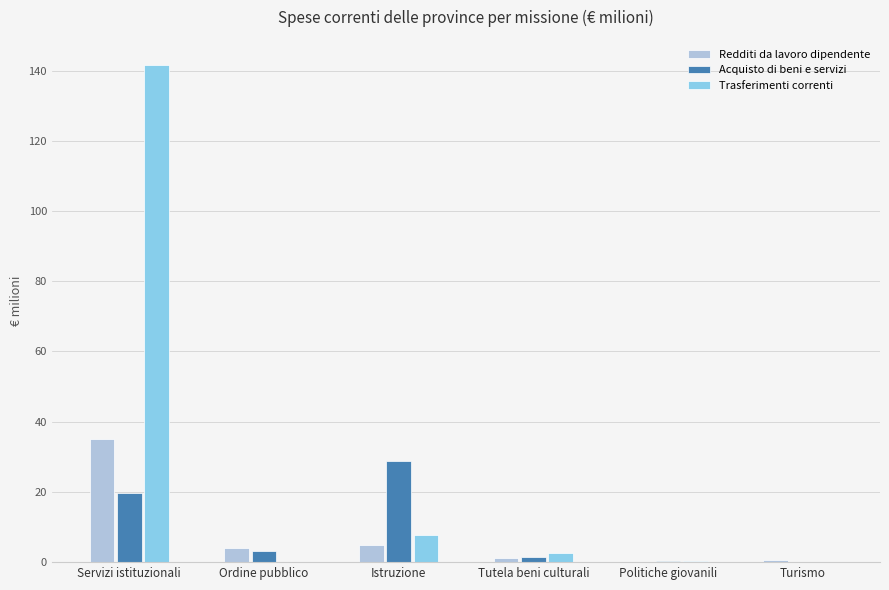

Is it true that Acquisto di beni e servizi equals 26.2 at Servizi istituzionali?

False